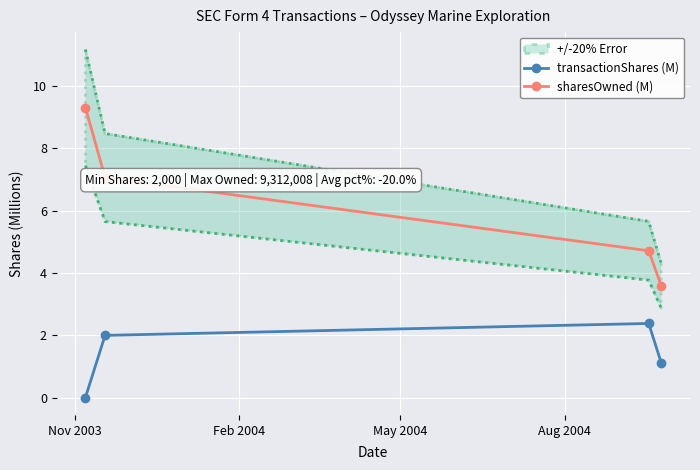

What is the value of the transactionShares (M) point at the 2nd from the left?

2.0